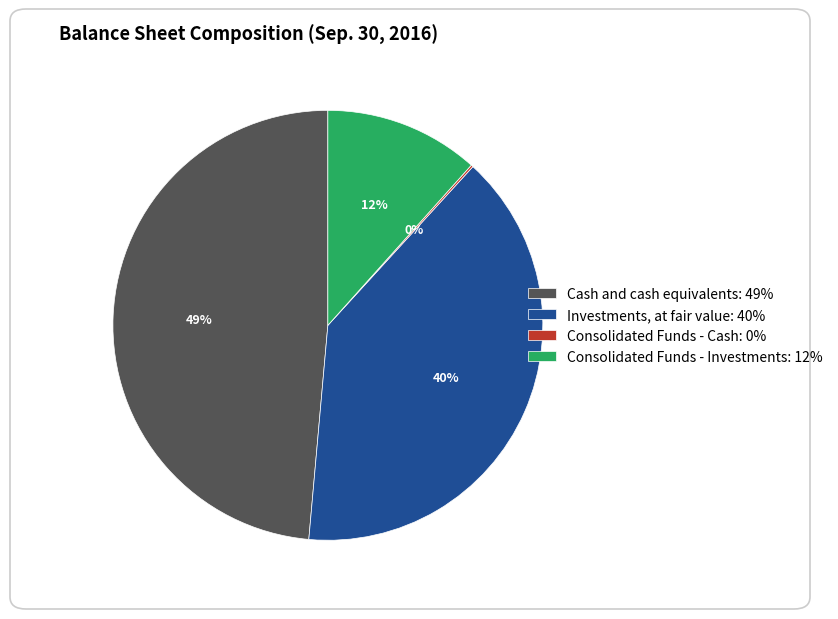

Does any single category account for the majority?

No